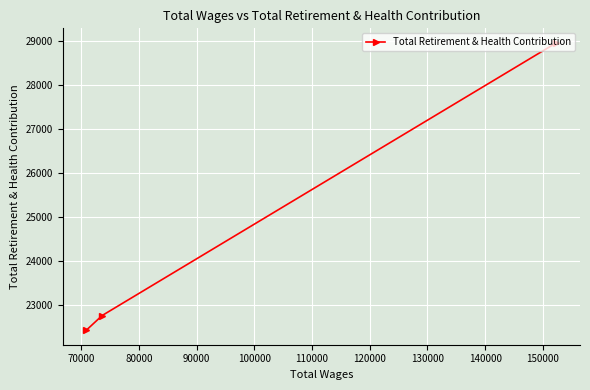

What is the difference between the maximum and minimum values?

6530